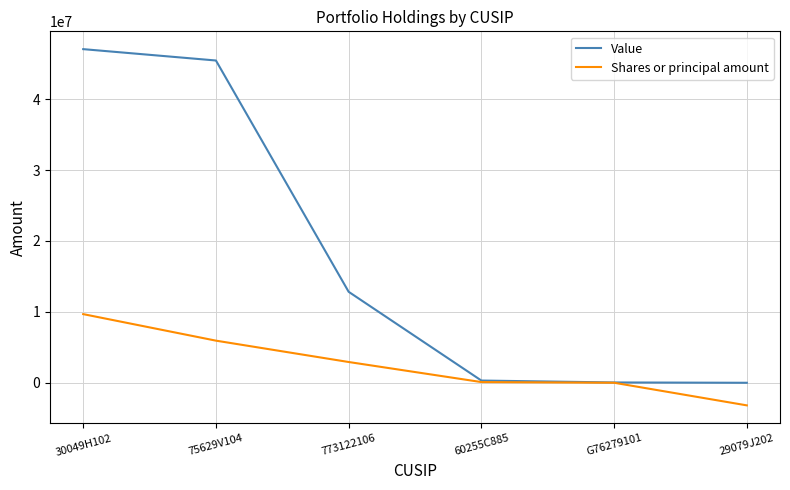

Where is Value nearest to the value 23525511?

773122106